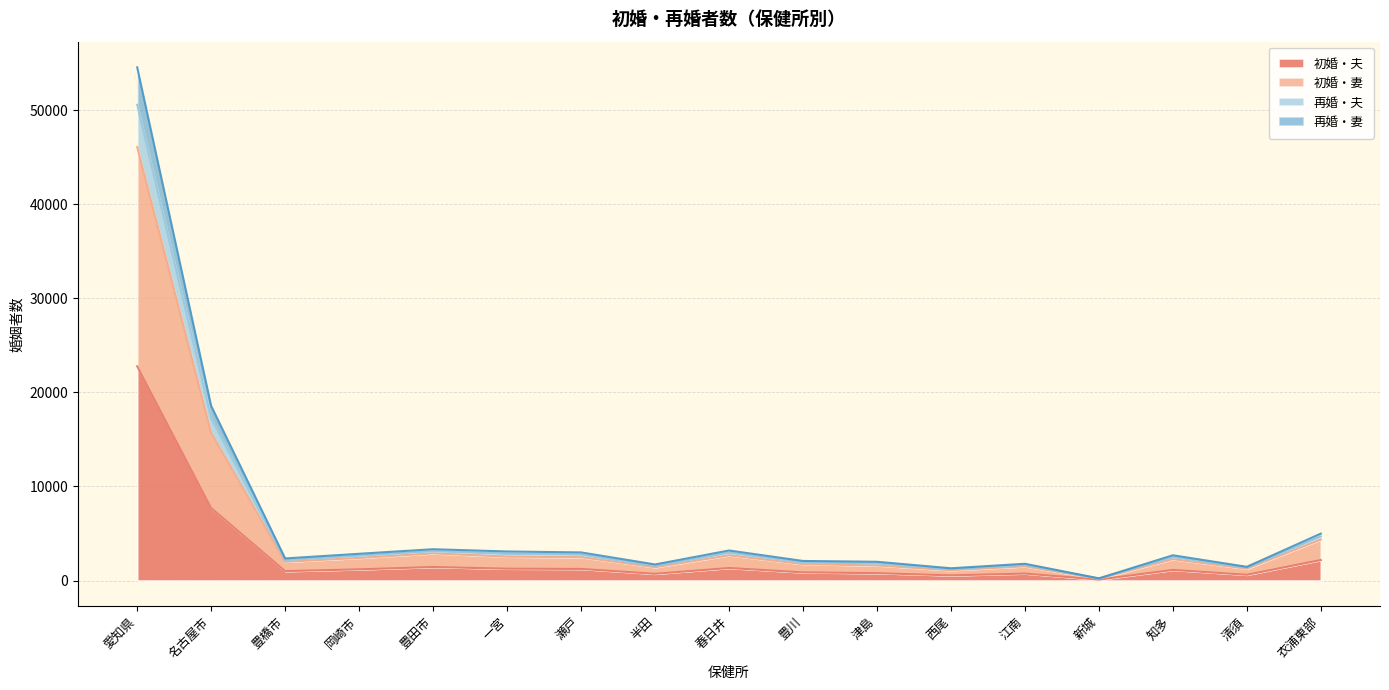

At which category is the sum across all series the highest?

愛知県